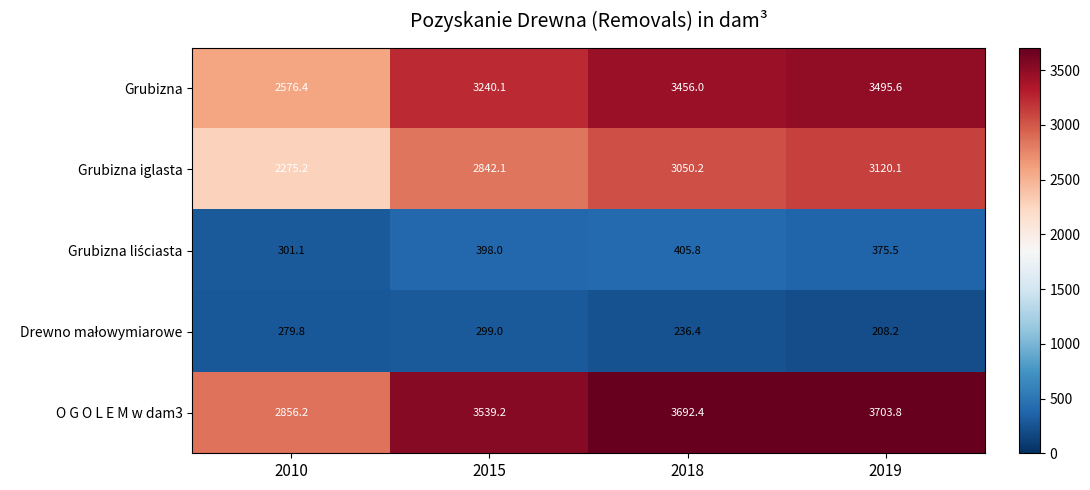

Which series changed the most between 2010 and 2015?

O G O L E M w dam3